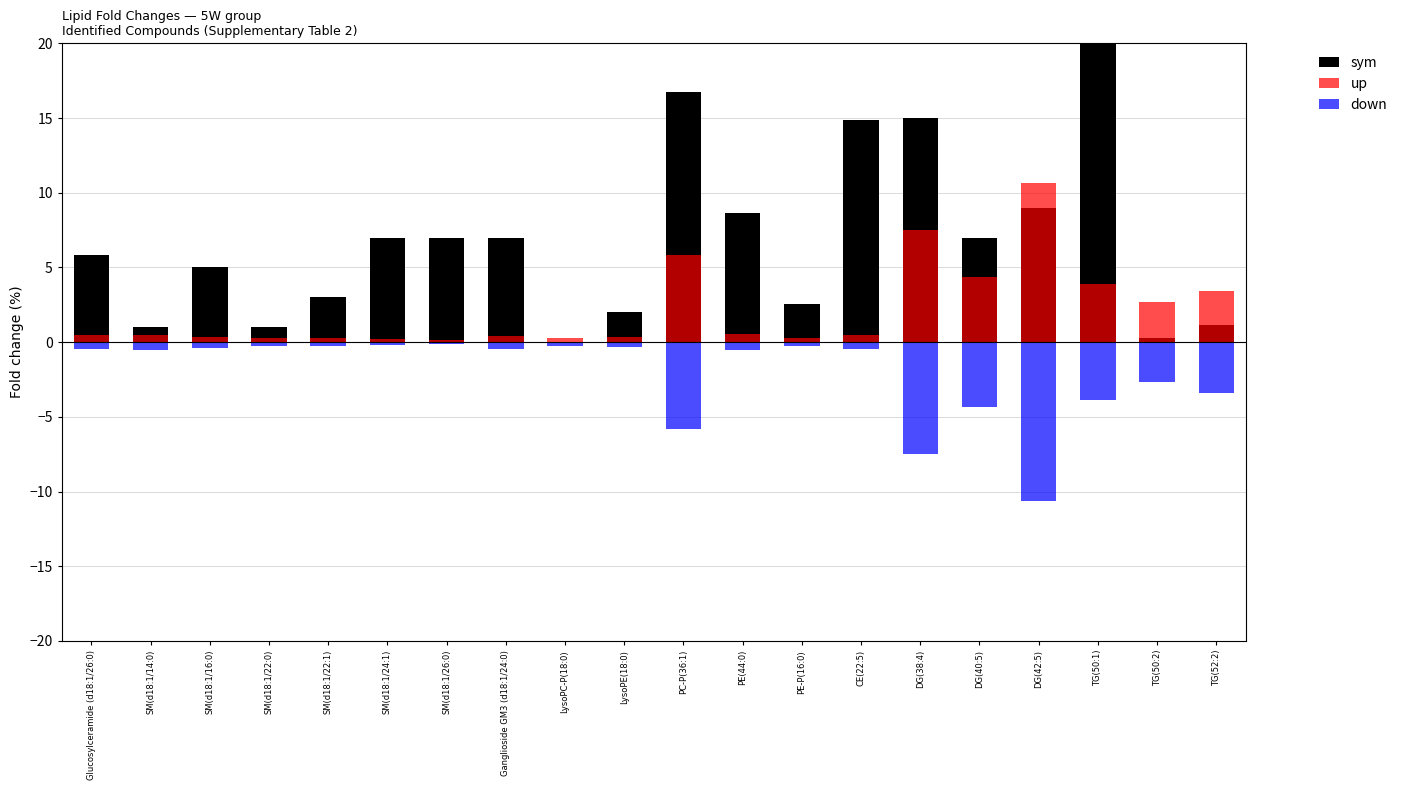

What position from the left is DG(38:4)?

15